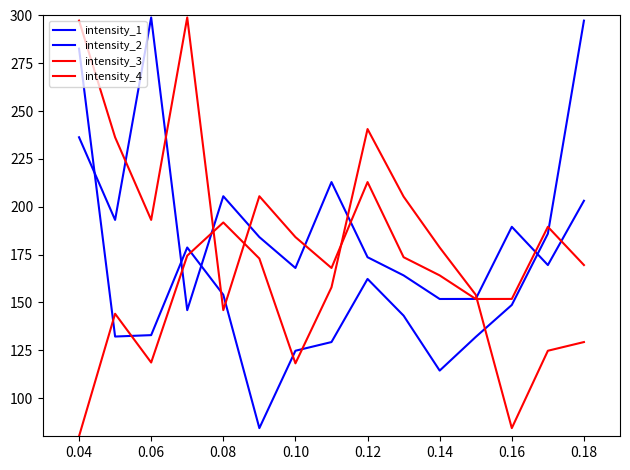

Does the chart have visible grid lines?

No